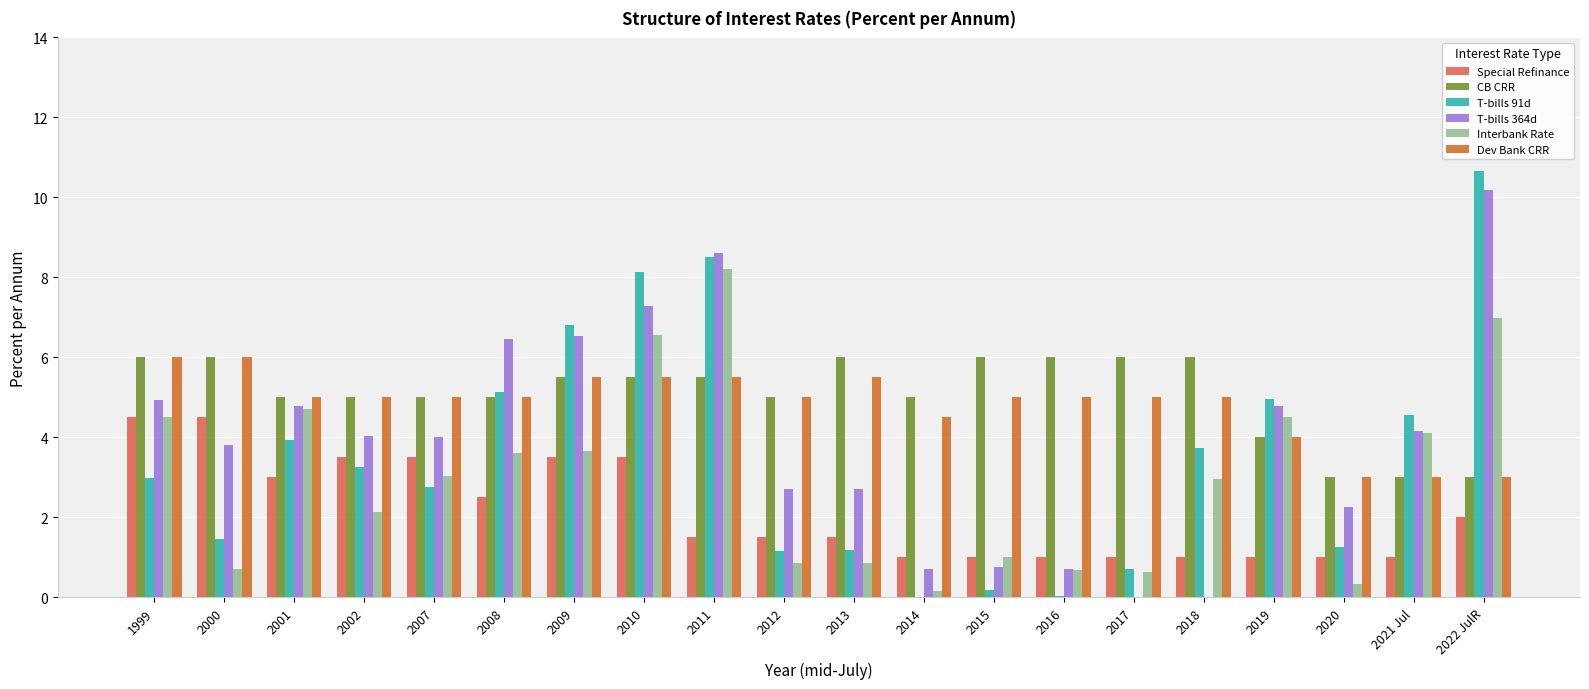

What is the sum of the Dev Bank CRR values at 2001 and 2019?

9.0